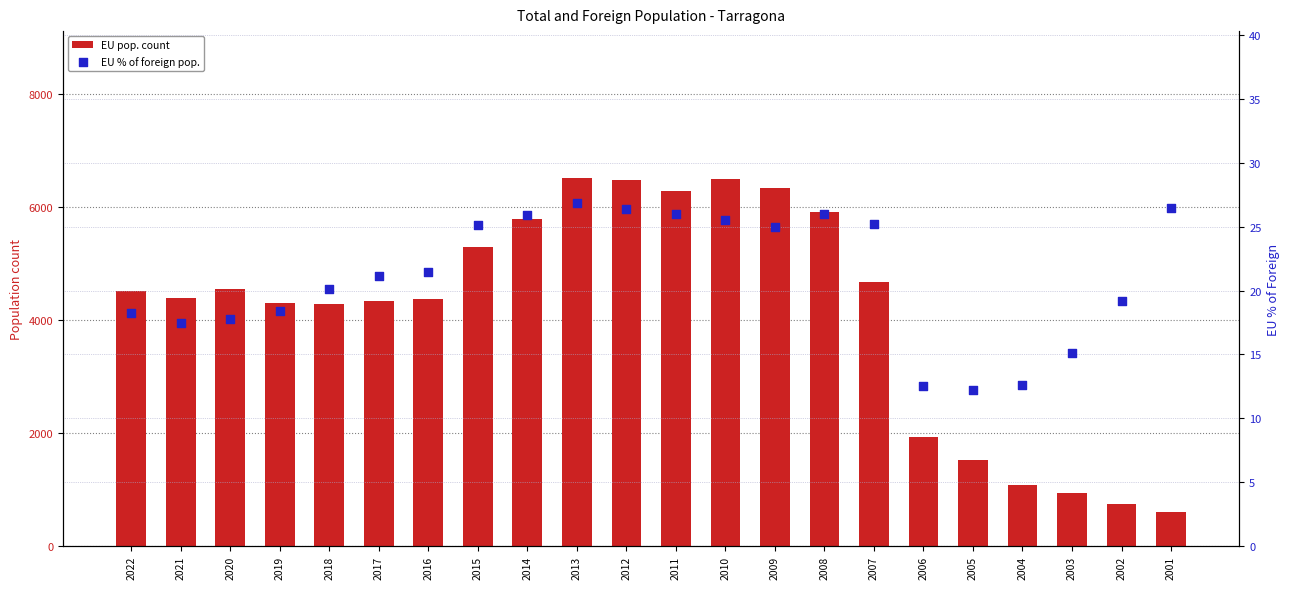

Which series has the largest total across all categories?

EU pop. count